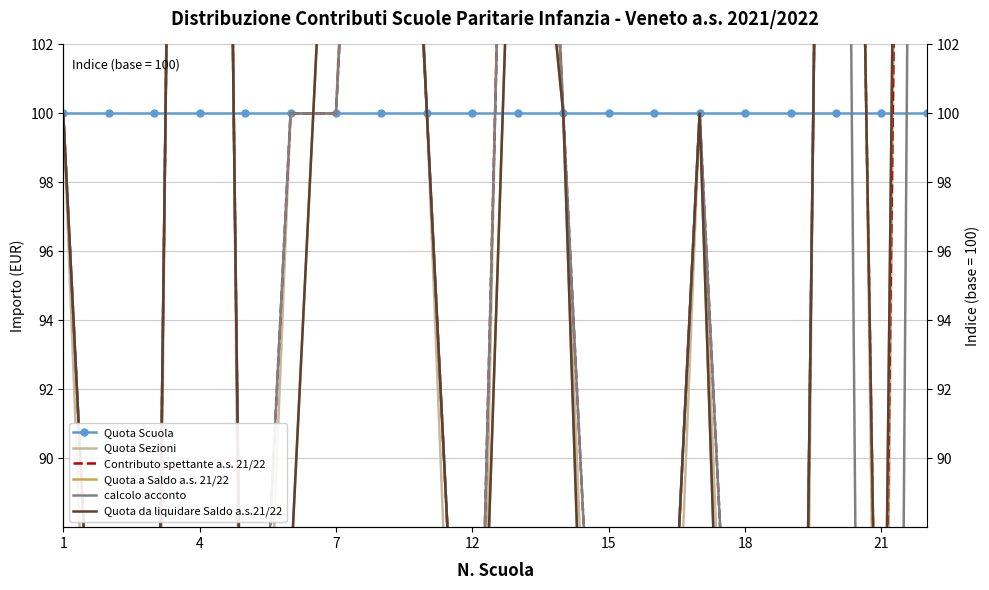

The Contributo spettante a.s. 21/22 series shows 110.7 at 4. True or false?

False